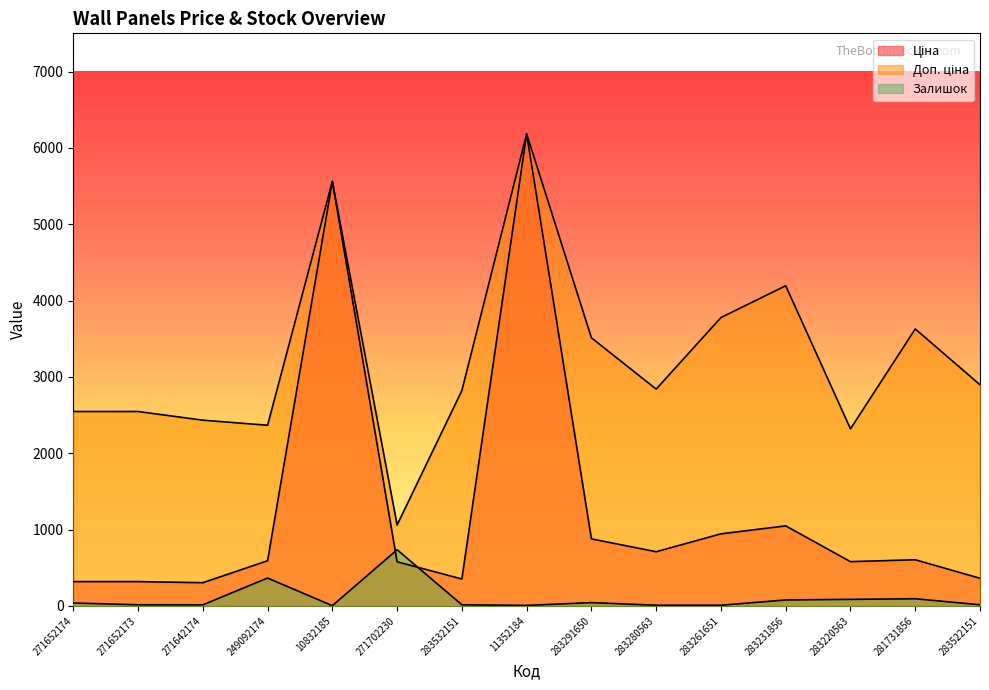

At how many categories does at least one series exceed 559?

15